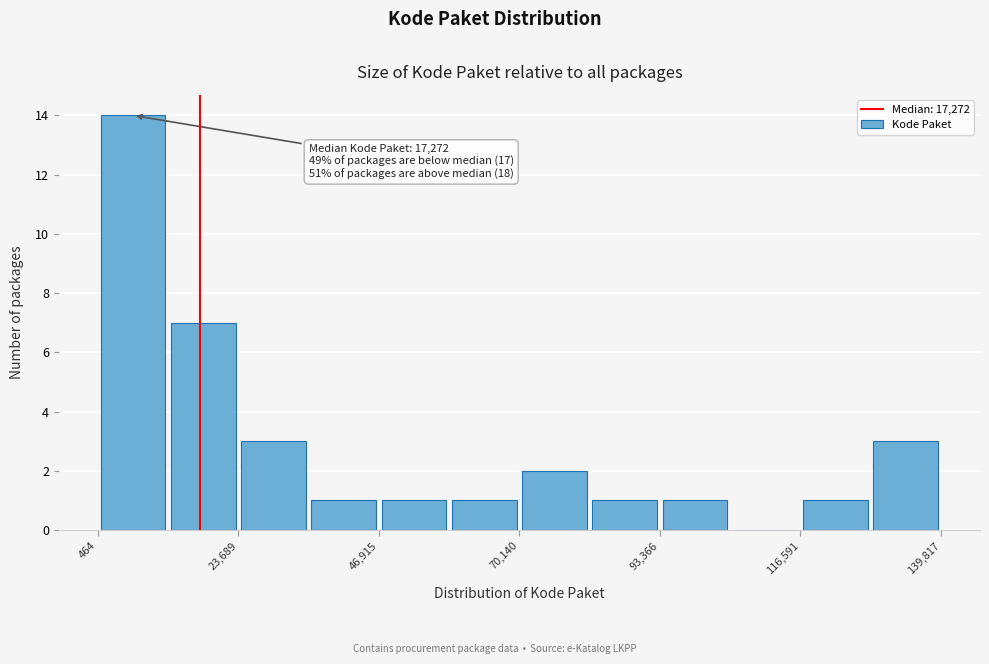

Around what value on the x-axis is the tallest bar? Give the approximate position of its centre, as read against the axis.

5000